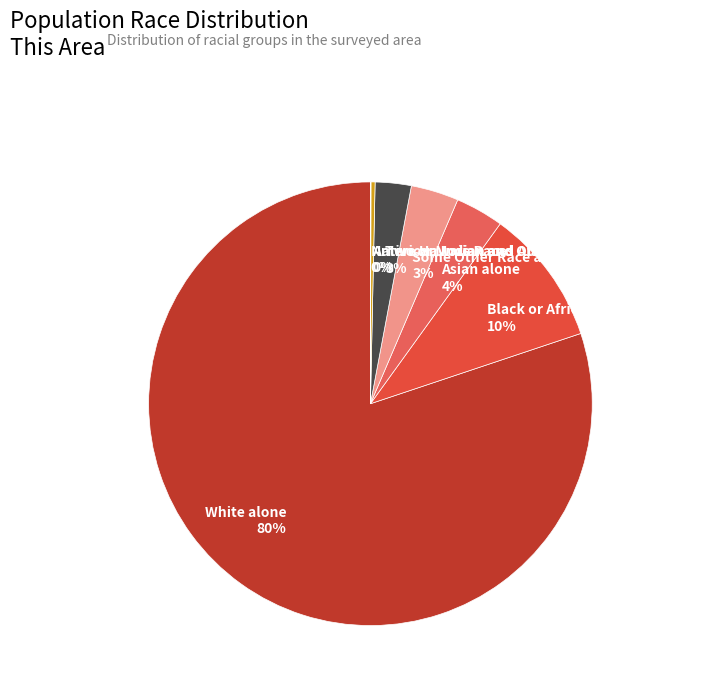

True or false: White alone accounts for 80% of the total.

True